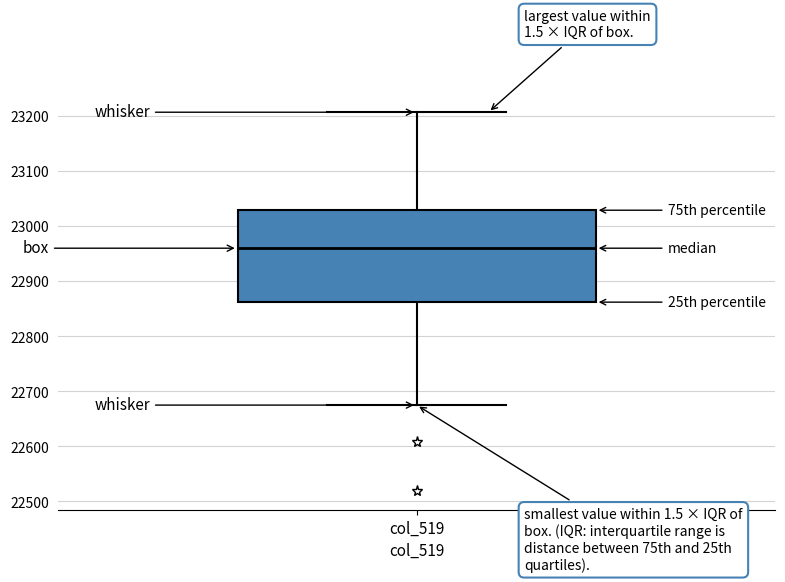

Transcribe this box plot: give where the median line is, the range the box spans, and where the two whiskers end, as read against the y-axis. The values are not printed on the chart, so give them approximately, as read against the axis.

median 22960, box 22860 to 23030, whiskers 22680 to 23210